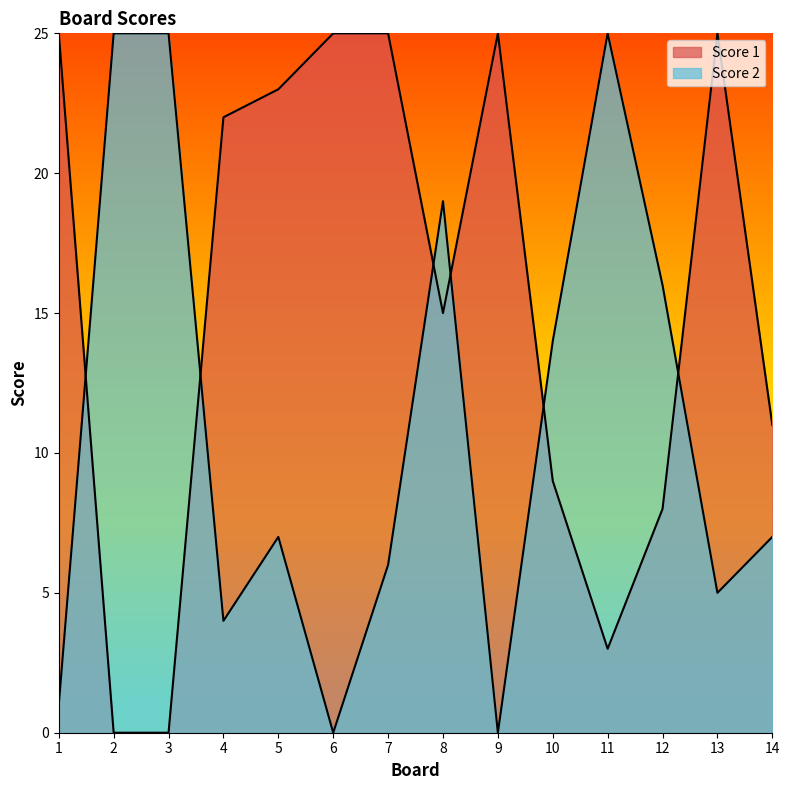

Which series has the largest range (max minus min)?

Score 1